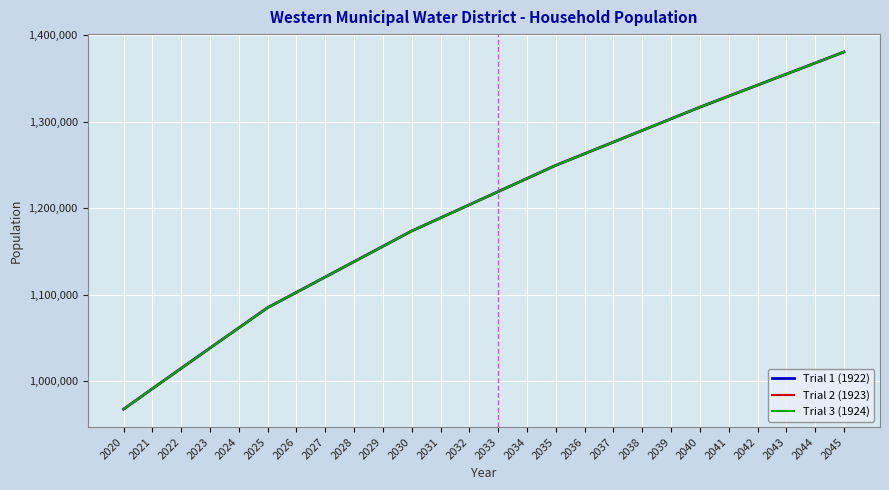

Rank the series by their maximum value, from lowest to highest.

Trial 1 (1922), Trial 2 (1923), Trial 3 (1924)